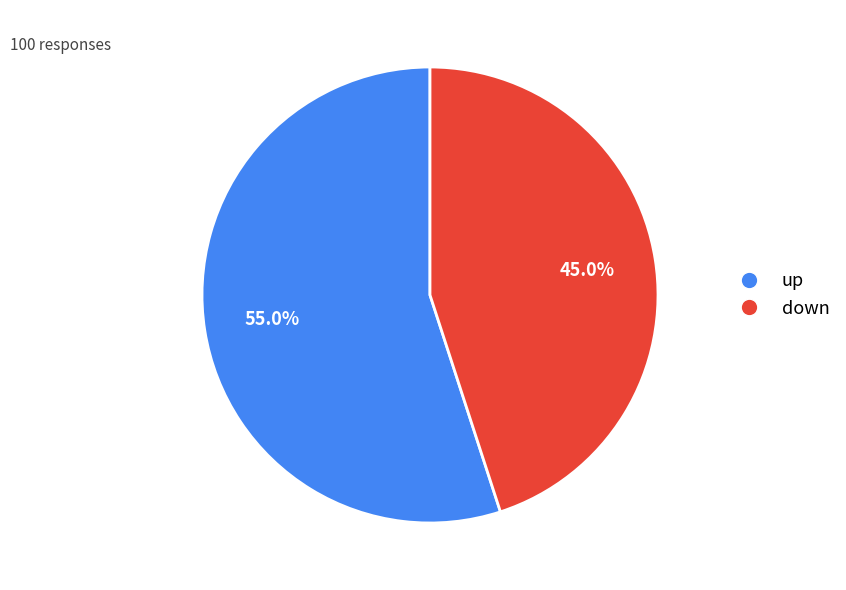

Does any single category account for the majority?

Yes